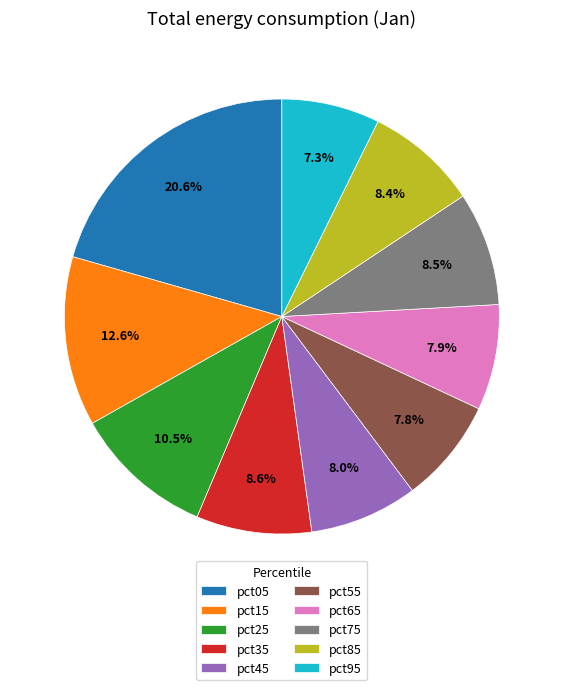

Which slice is the largest?

pct05